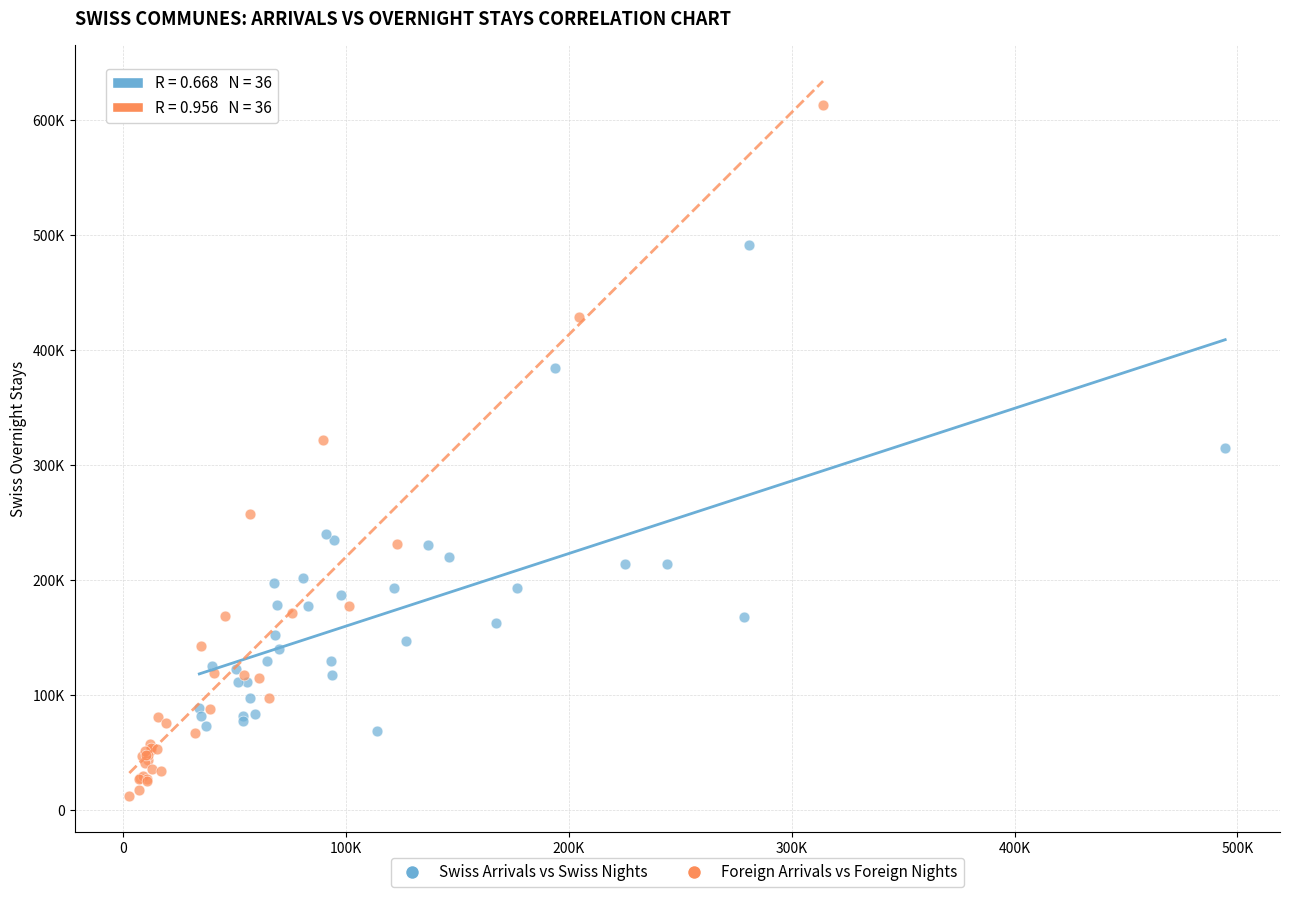

Which series has the widest spread of Y values?

Foreign Arrivals vs Foreign Nights